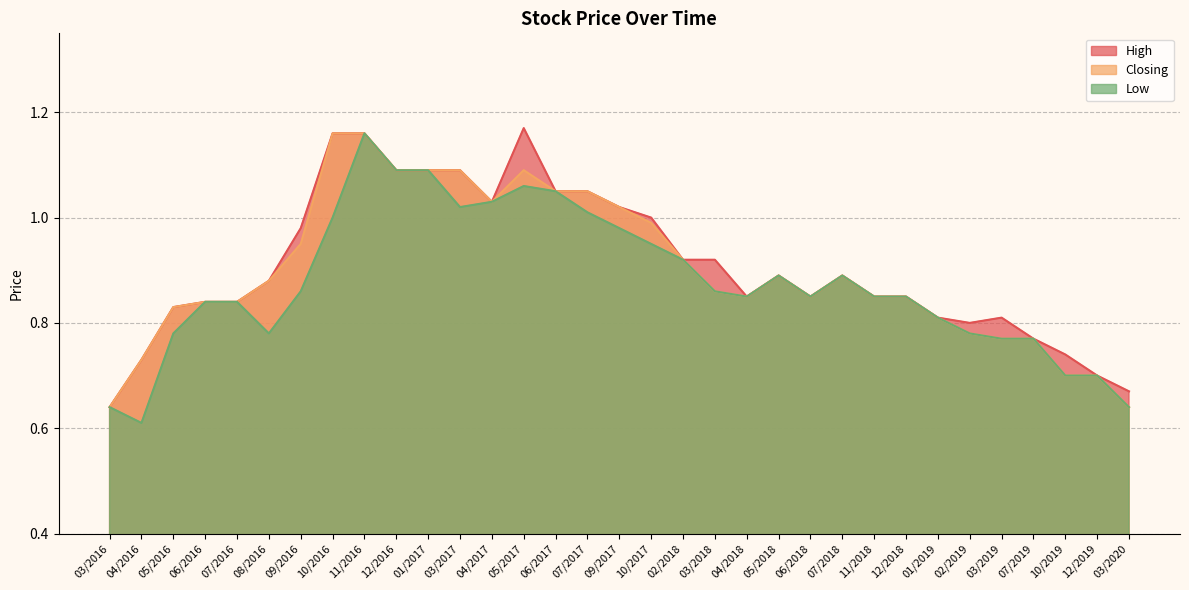

Which category has the lowest value across all series?

04/2016